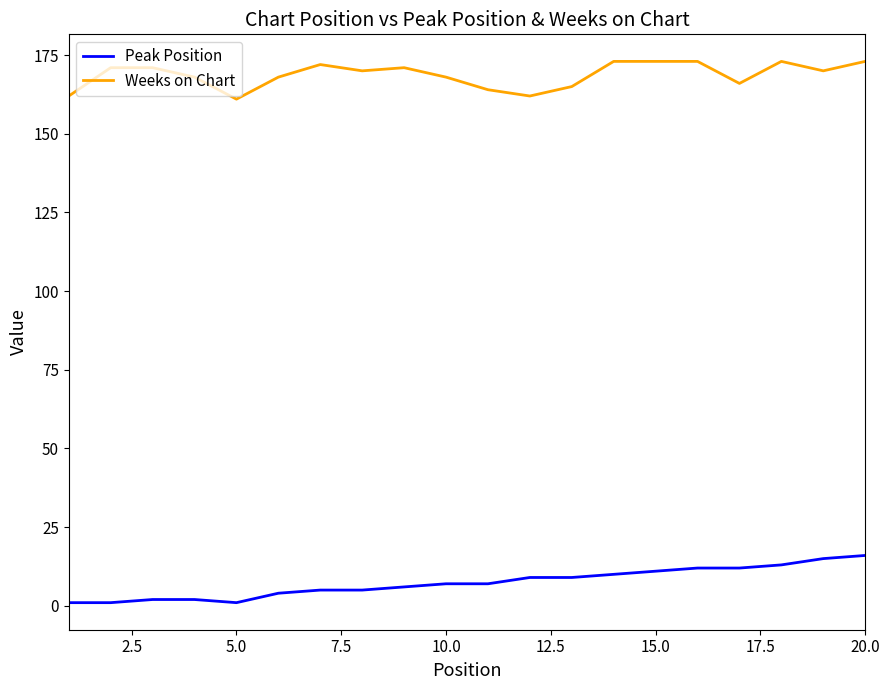

At how many categories does at least one series exceed 56?

20